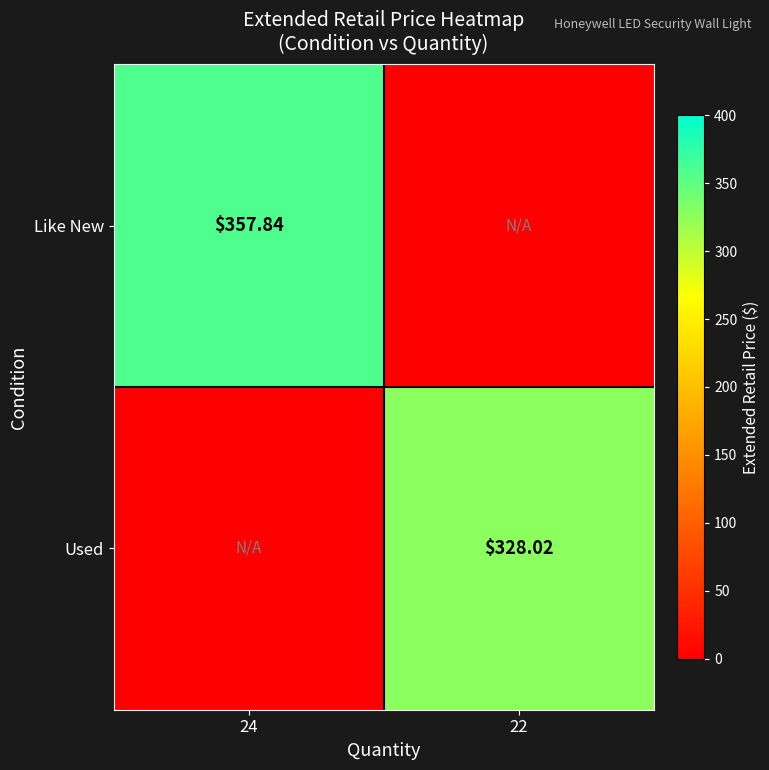

What is the difference between the maximum and minimum values in the Like New series?

357.8